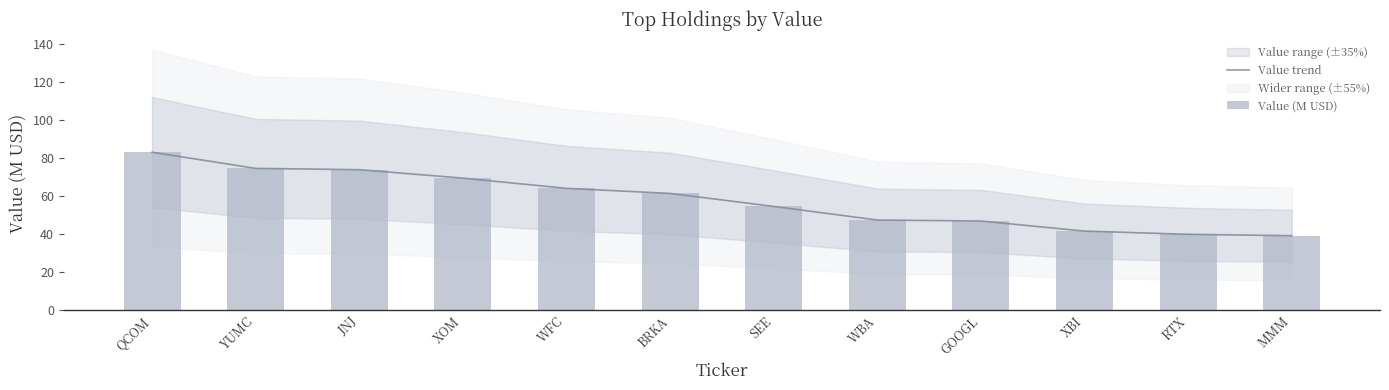

What is the total value across all series at WFC?

127.8